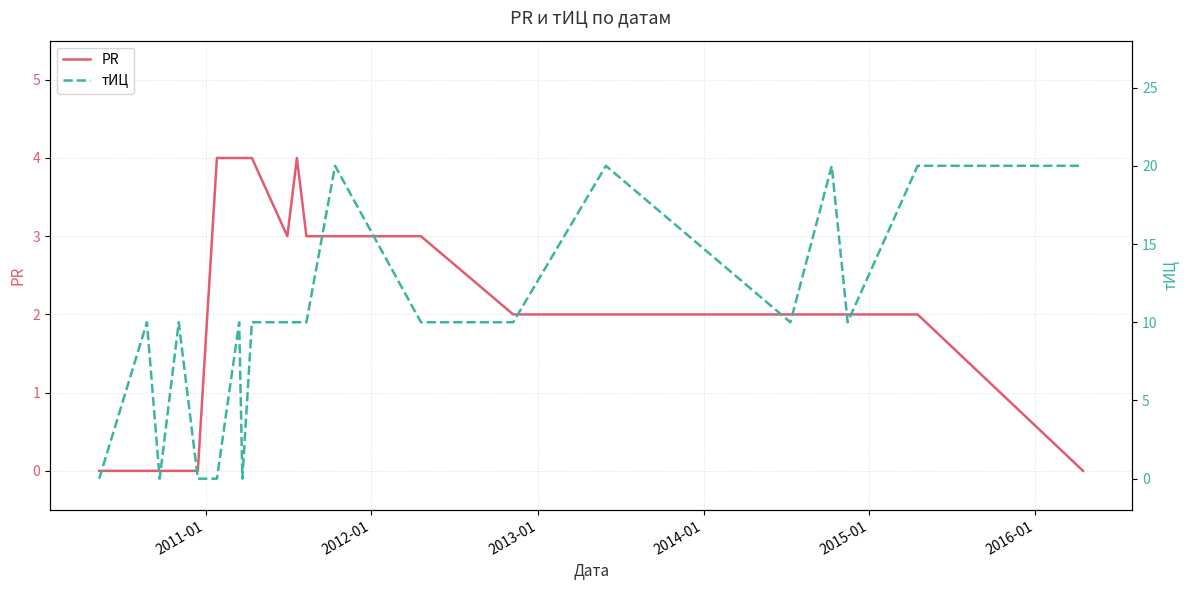

List the series in order of their peak value, highest first.

тИЦ, PR